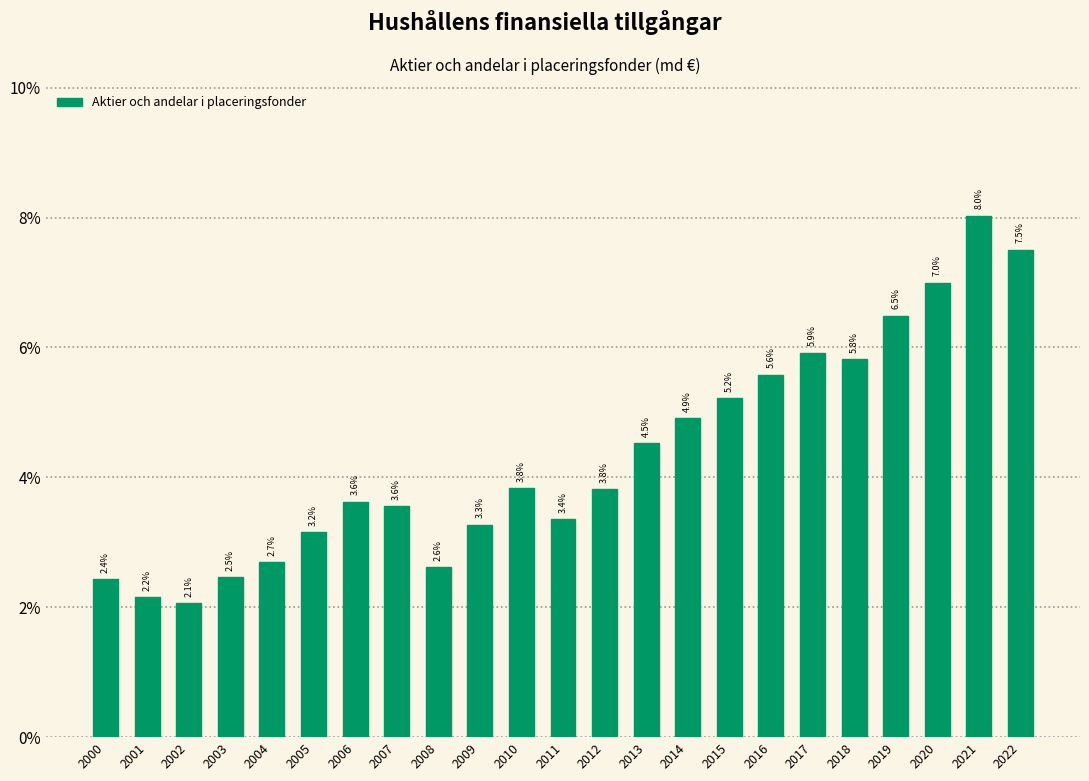

Reading left to right, what are all the values shown in this chart?

2.4	2.2	2.1	2.5	2.7	3.2	3.6	3.6	2.6	3.3	3.8	3.4	3.8	4.5	4.9	5.2	5.6	5.9	5.8	6.5	7.0	8.0	7.5